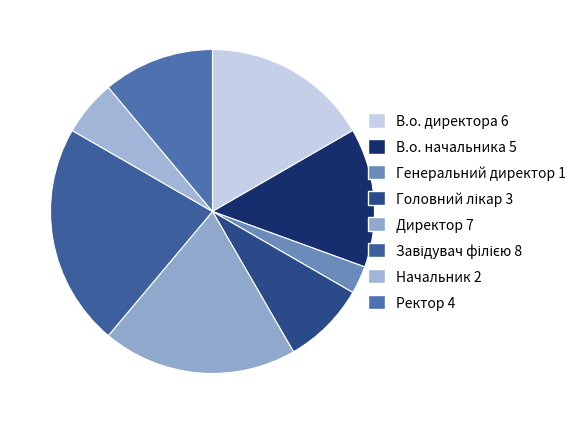

What is the smallest slice in the pie chart?

Генеральний директор